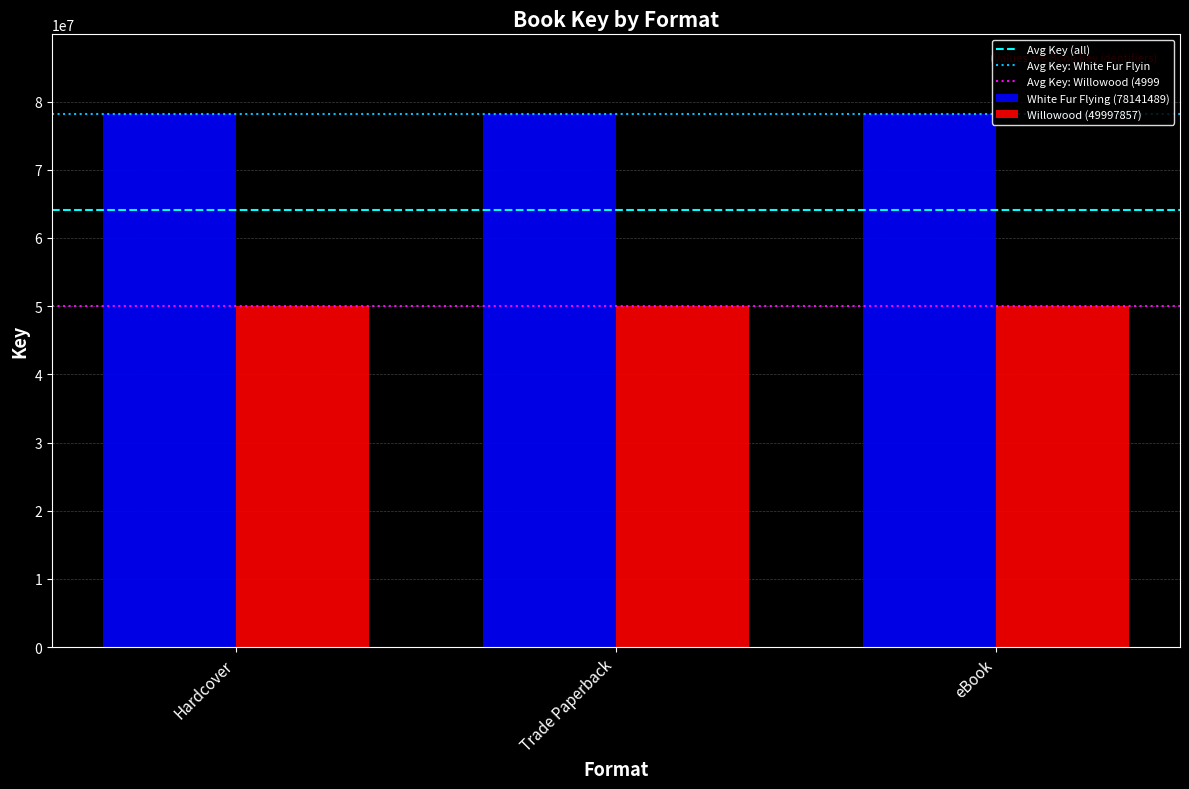

What is the smallest value displayed?

49997857